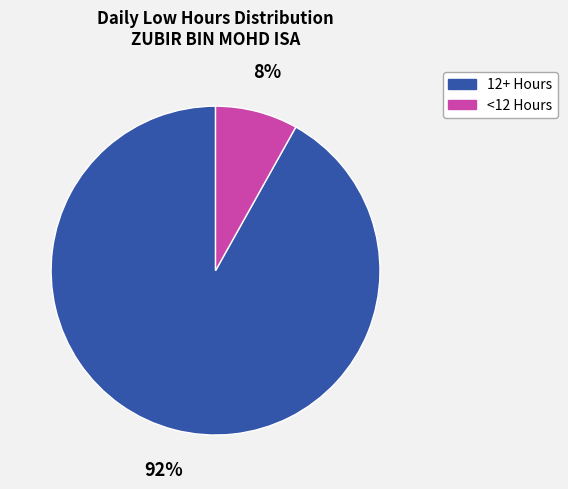

Is it true that <12 Hours is 1% of the pie?

False